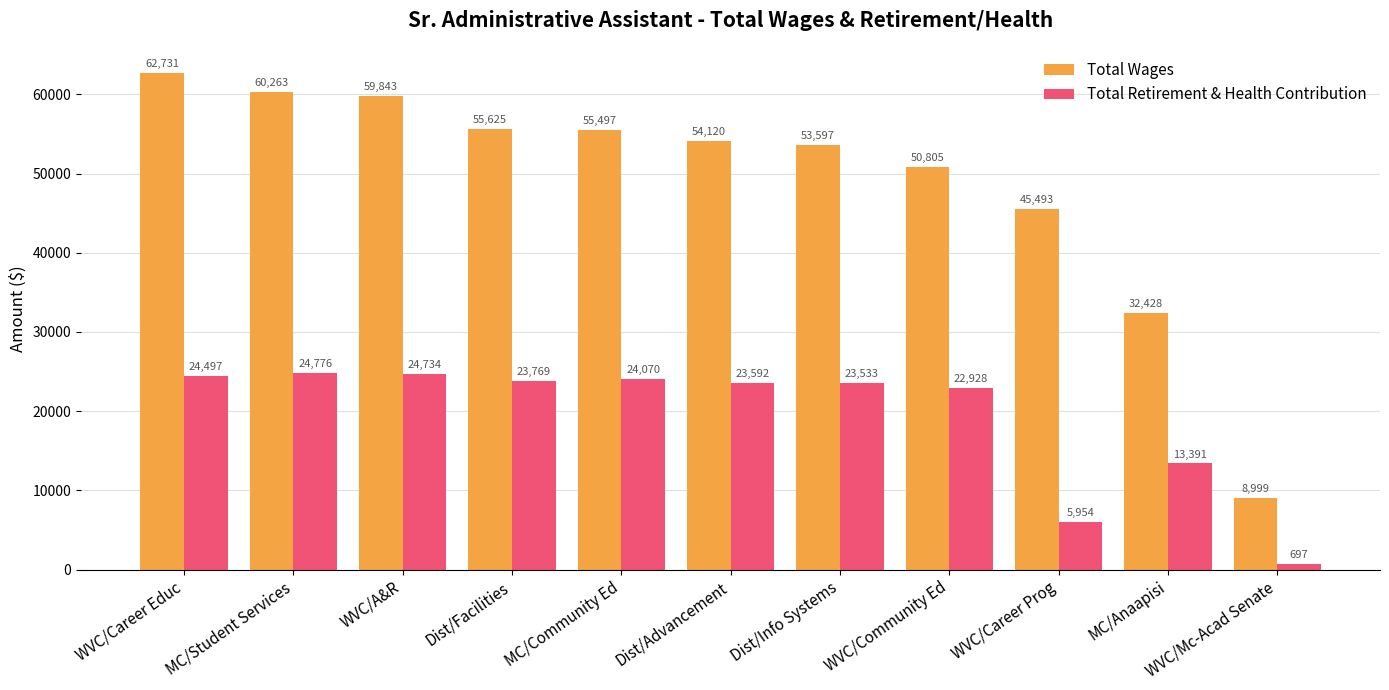

The value of Total Retirement & Health Contribution at MC/Student Services is 24776. True or false?

True